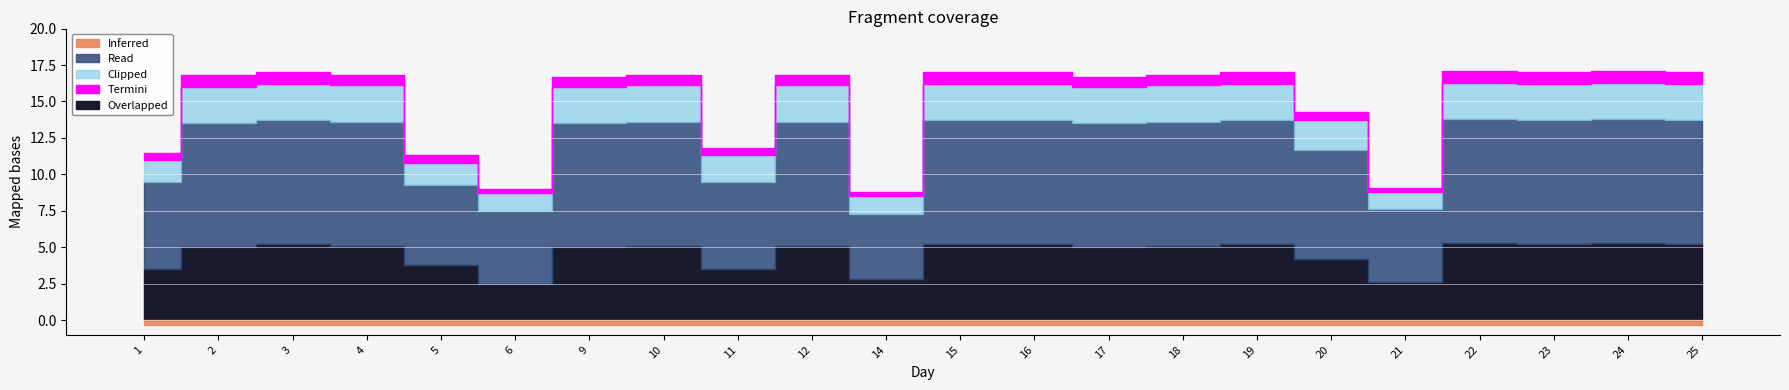

At which category does Low reach its first local peak?

3